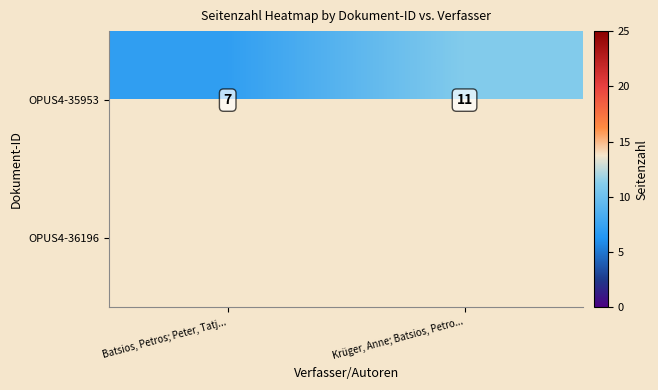

At how many categories does at least one series exceed 10?

1